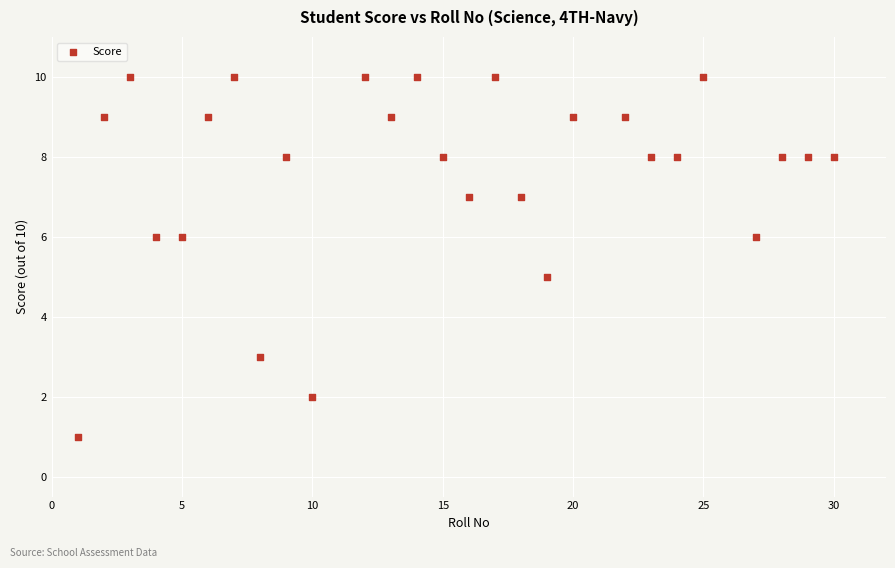

What is the range of Y values (max minus min)?

9